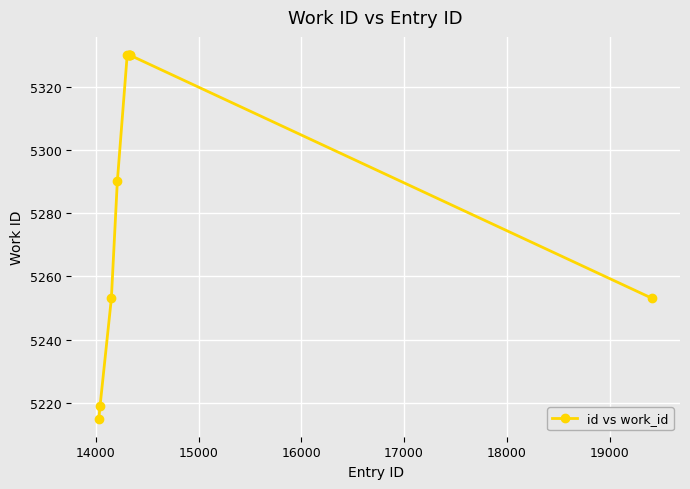

What is the difference between the second highest and second lowest values?

111